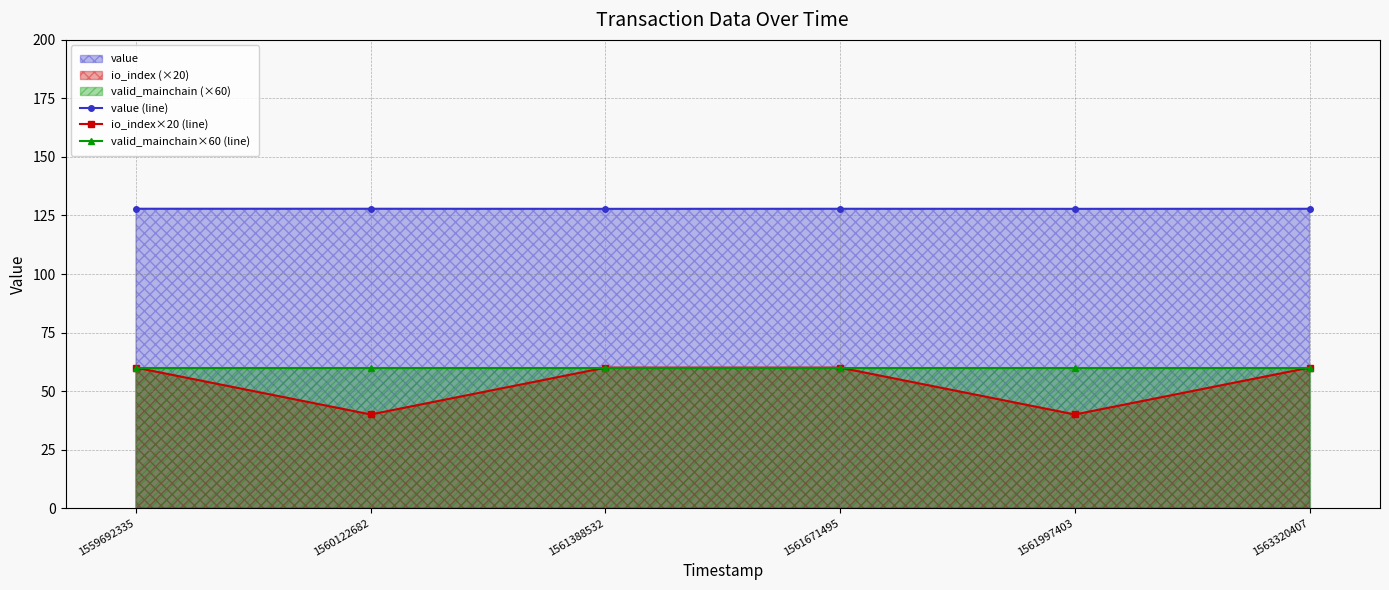

At which category does value (line) reach its first local valley?

1561388532